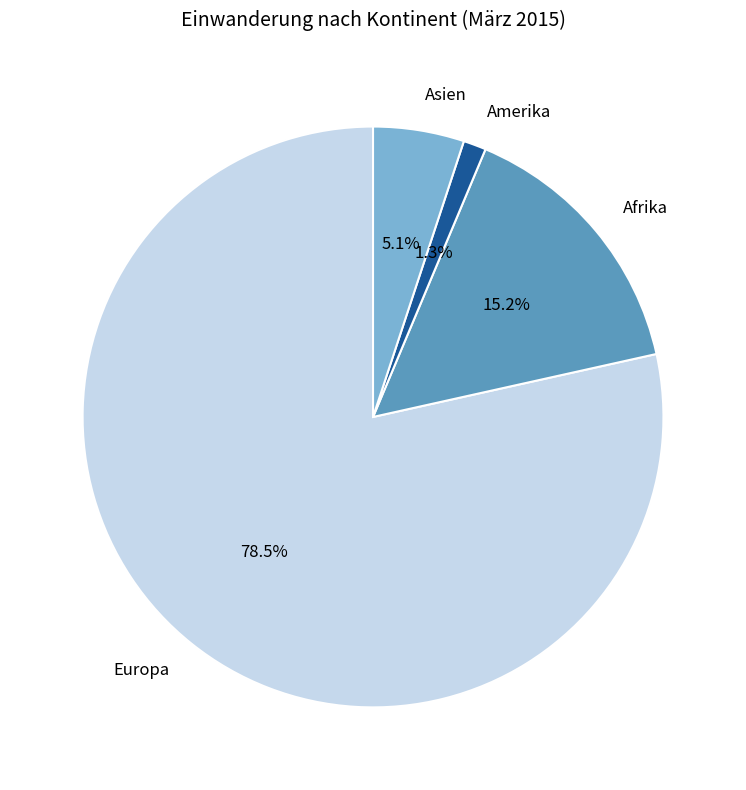

Rank the categories by value from lowest to highest.

Amerika, Asien, Afrika, Europa